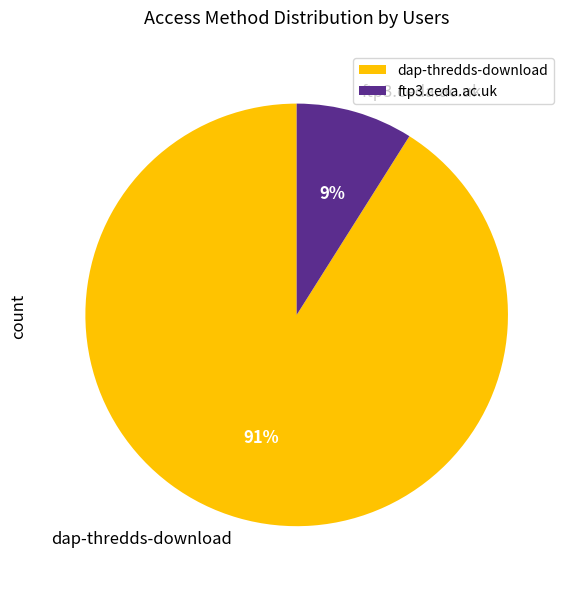

Which has a higher value, ftp3.ceda.ac.uk or dap-thredds-download?

dap-thredds-download